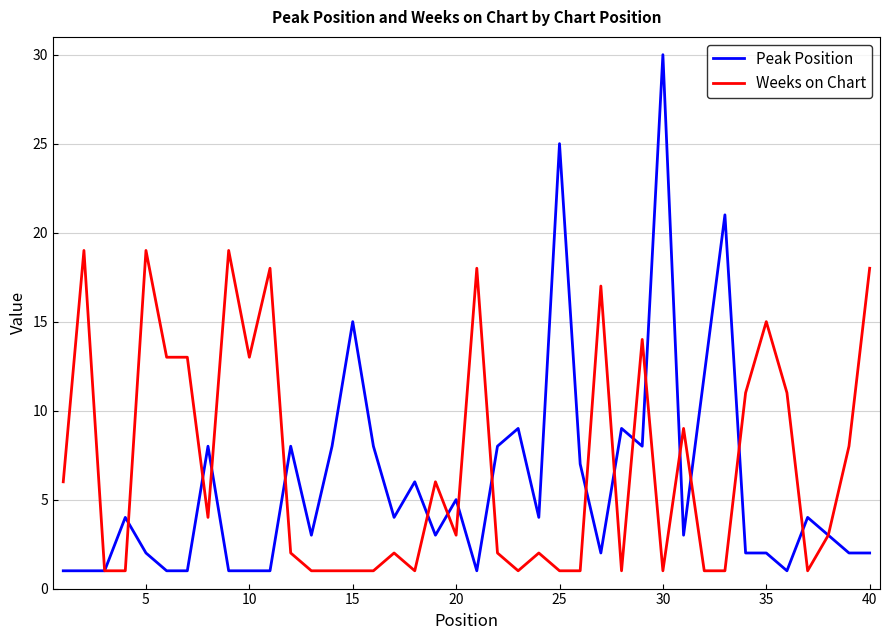

Which series has the widest spread of values?

Peak Position